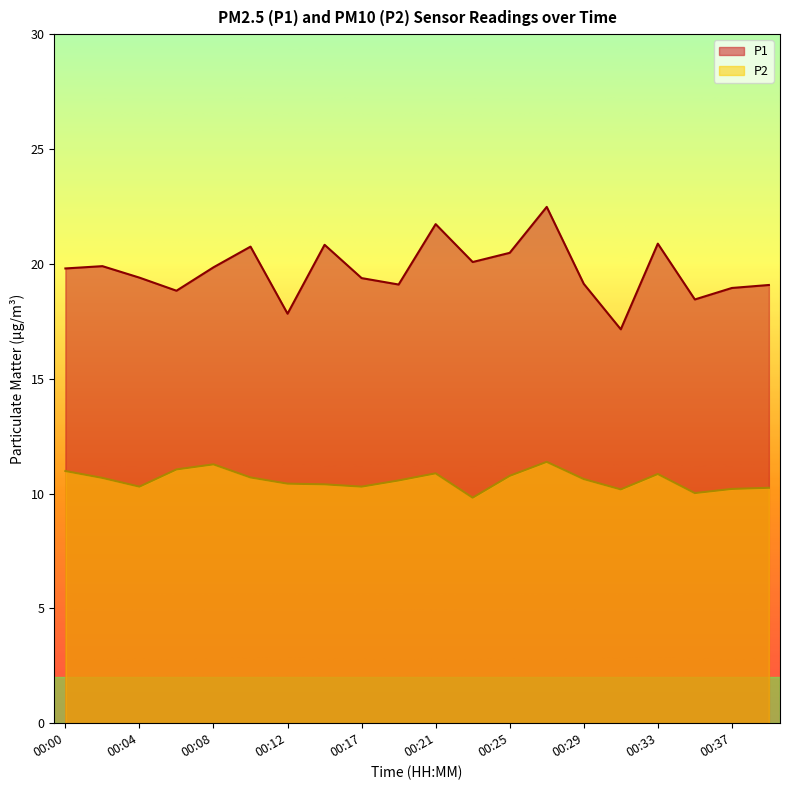

Is it true that P1 equals 19.9 at 00:02?

True